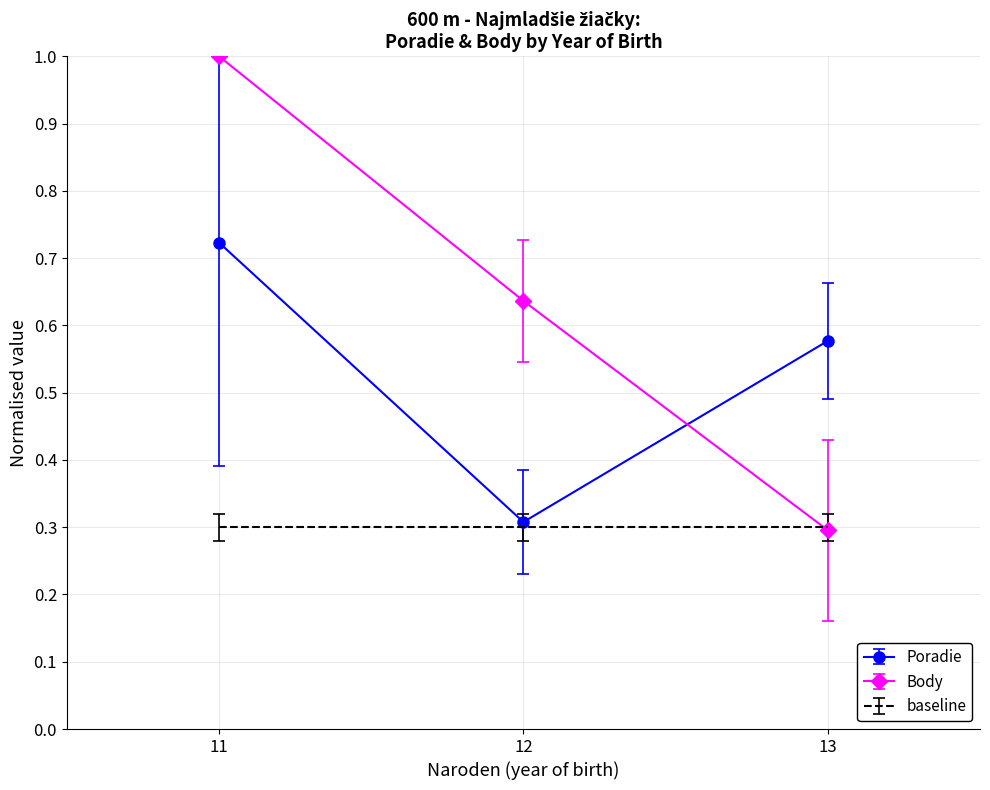

Count the number of data series in this chart.

3